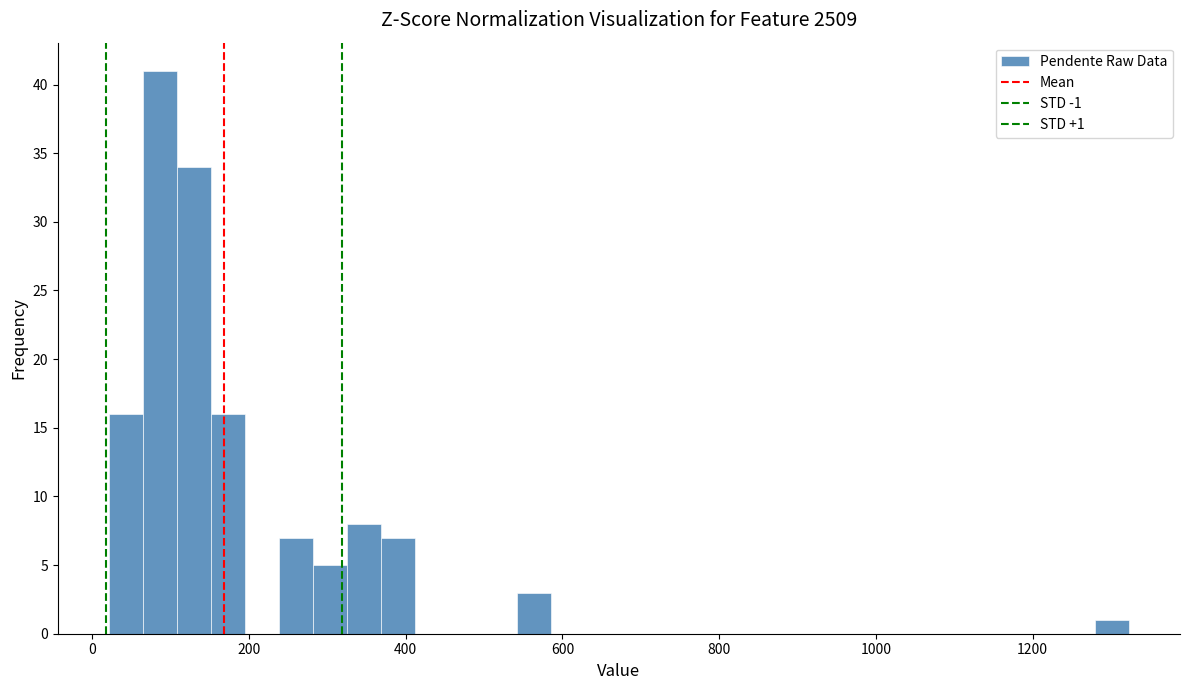

Around what value on the x-axis is the tallest bar? Give the approximate position of its centre, as read against the axis.

80